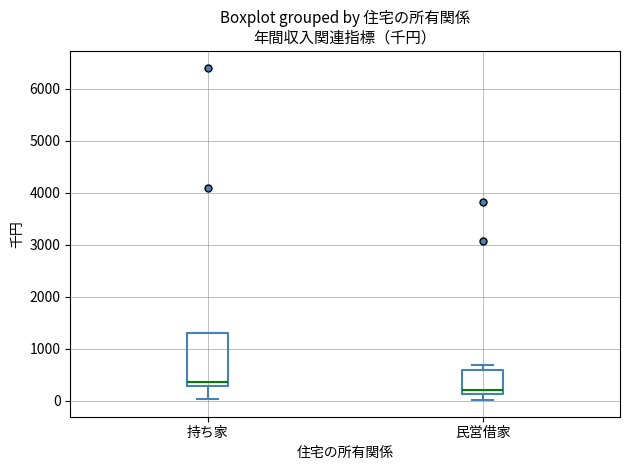

Which box has the lowest median line?

民営借家